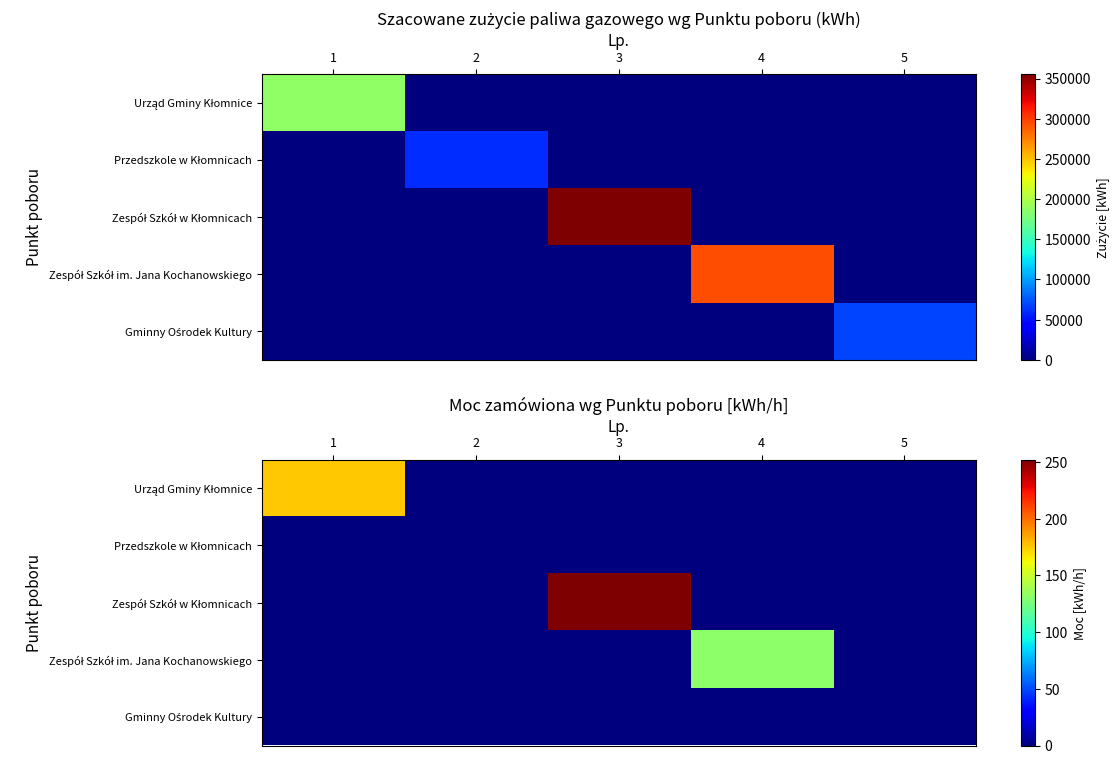

The Zespół Szkół im. Jana Kochanowskiego series shows -50 at 1. True or false?

False